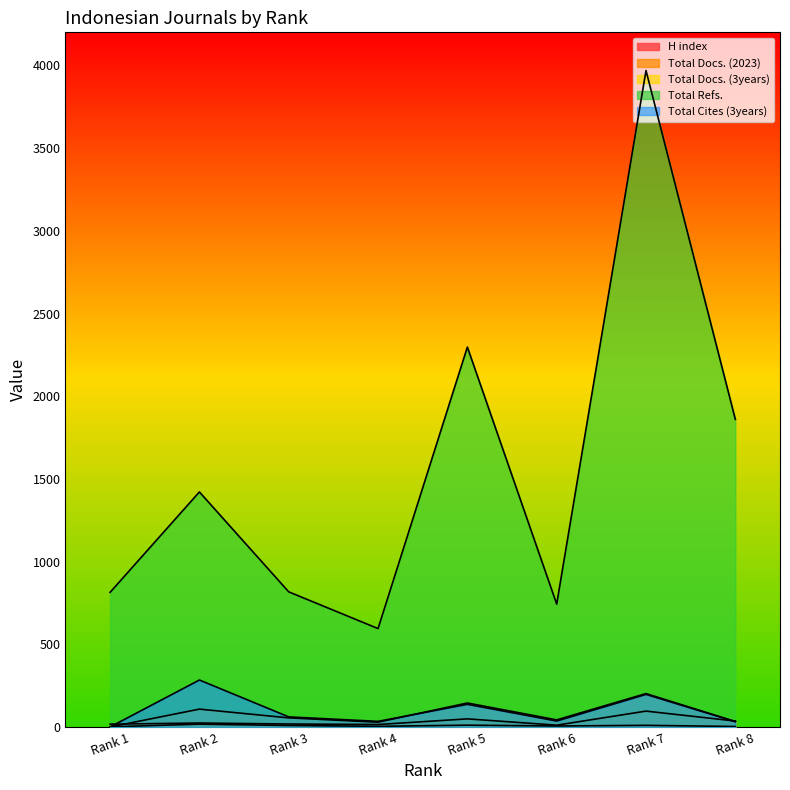

Between Rank 8 and Rank 2, which series saw the biggest shift?

Total Refs.